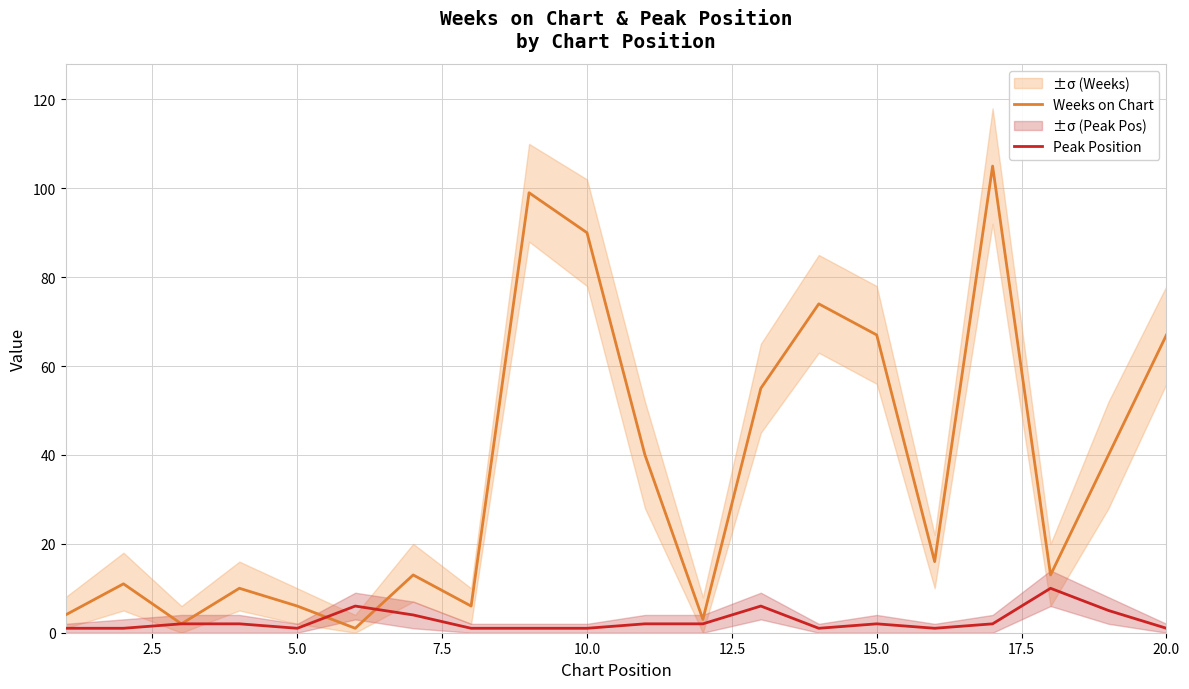

What is the maximum value shown in the chart?

105